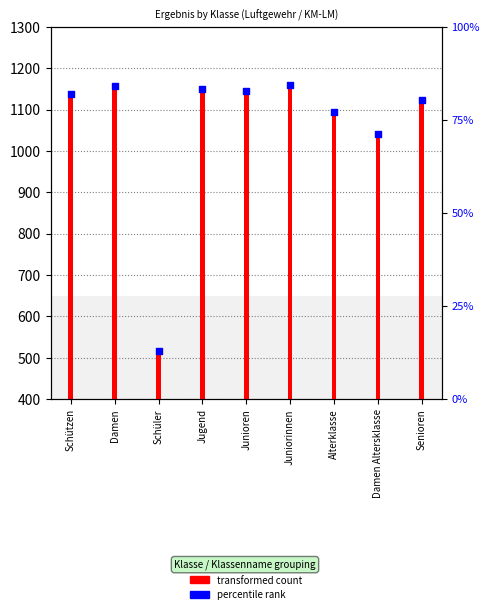

What is the change in value from Schützen to Schüler?

-620